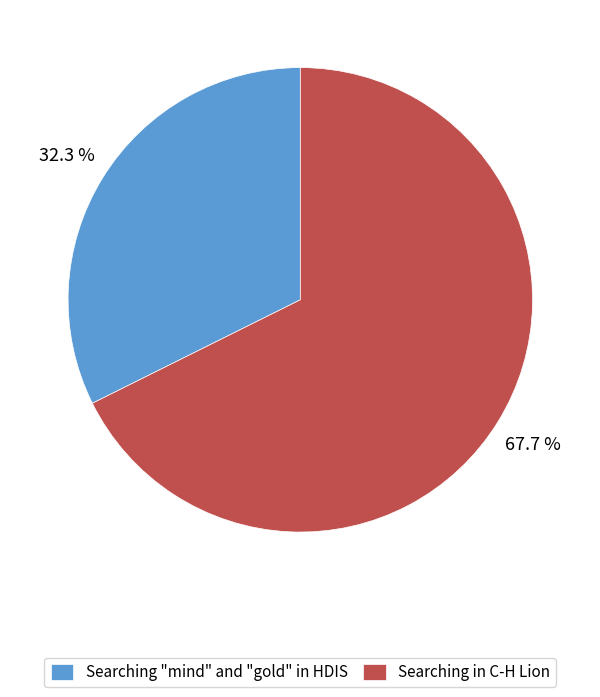

Is there a majority slice in this chart?

Yes